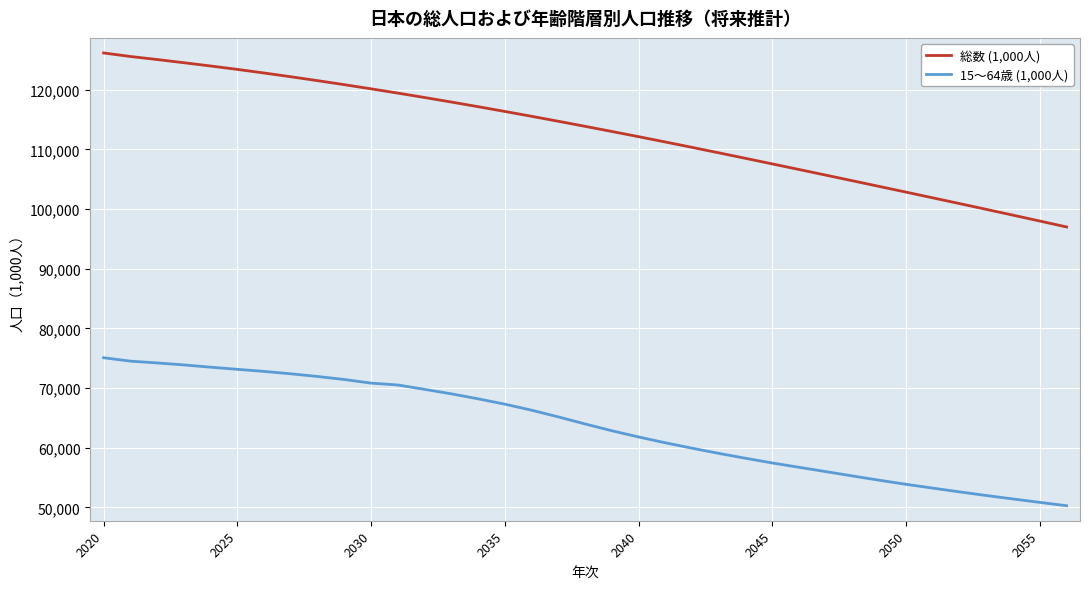

Rank the series by their maximum value, from lowest to highest.

15〜64歳 (1,000人), 総数 (1,000人)